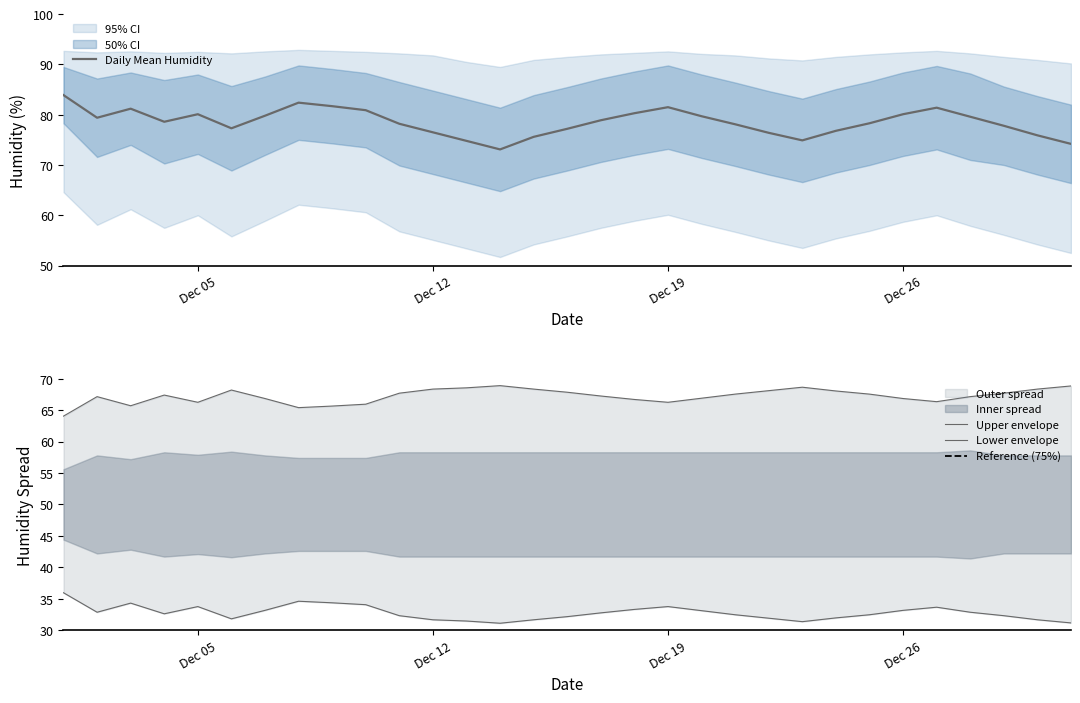

True or false: Daily Mean Humidity and Outer Lower Band cross at least once.

False